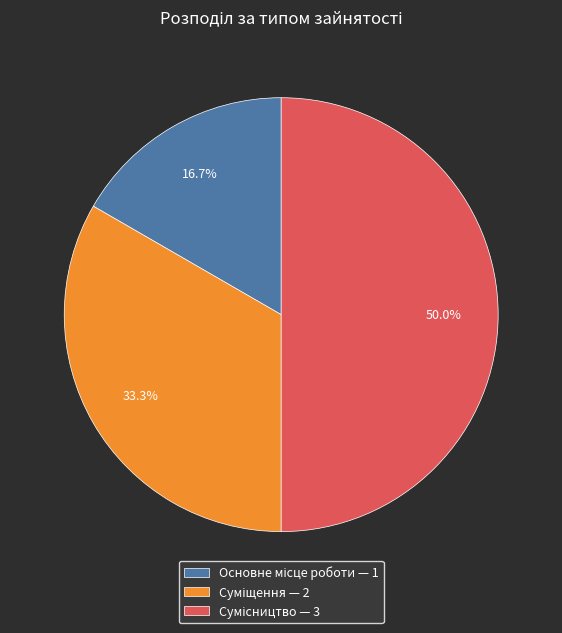

Count the number of slices in the pie.

3